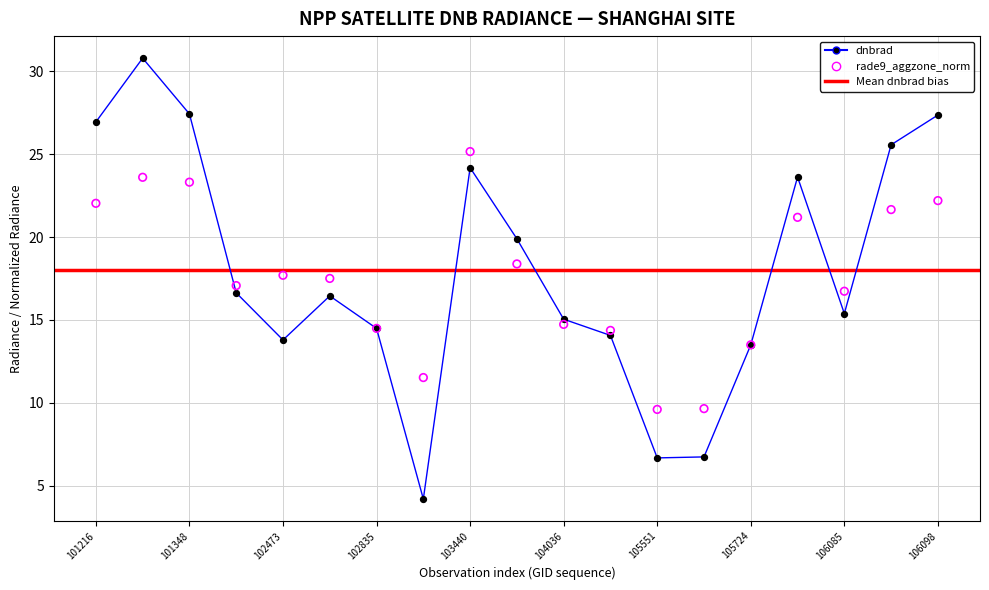

Which series contains the lowest Y value?

dnbrad